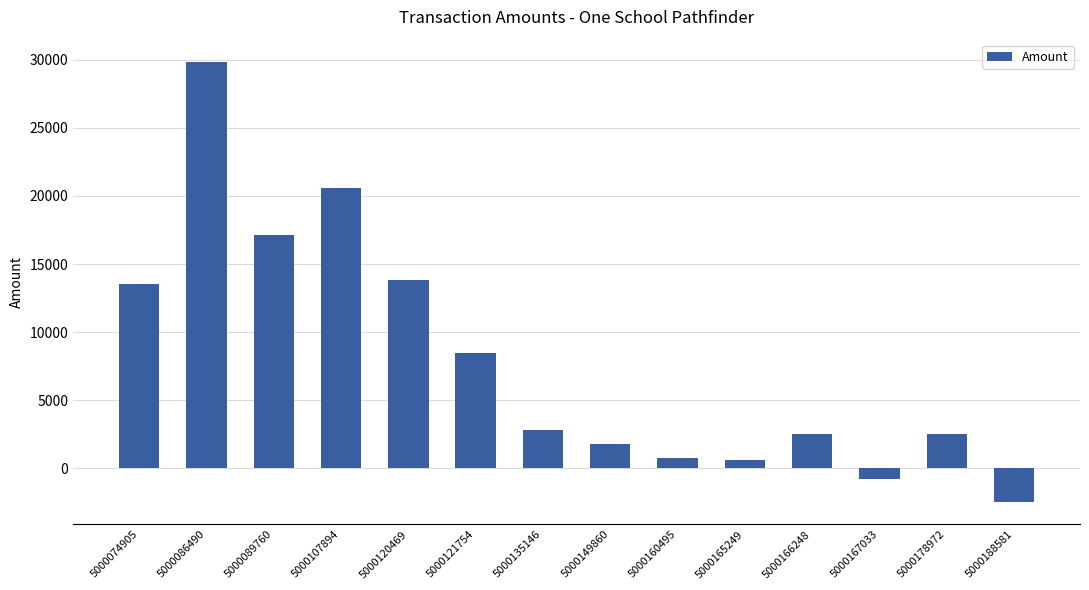

What is the average value?

7940.4